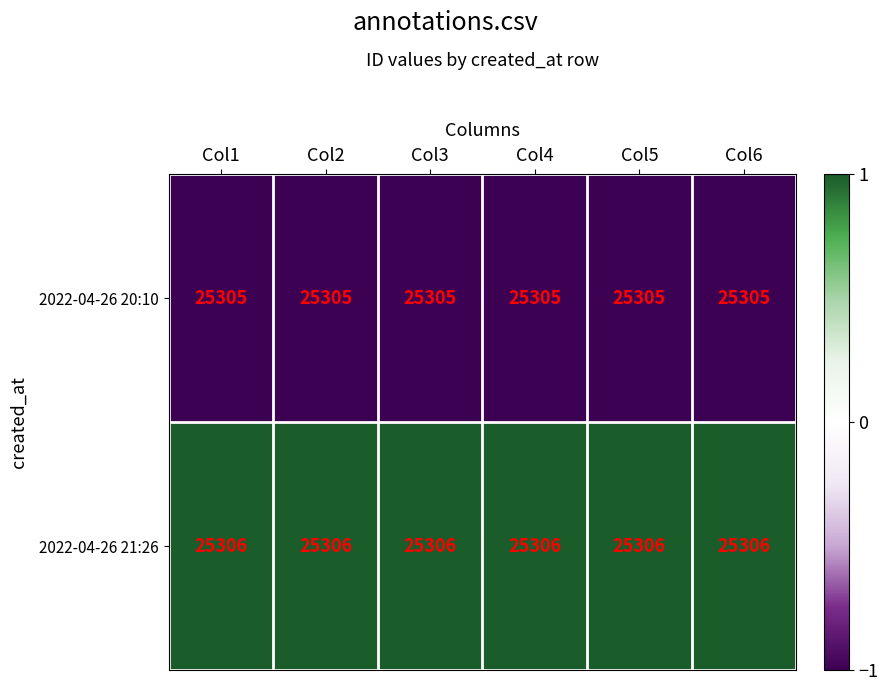

Rank the series by their average value, from lowest to highest.

2022-04-26 20:10, 2022-04-26 21:26